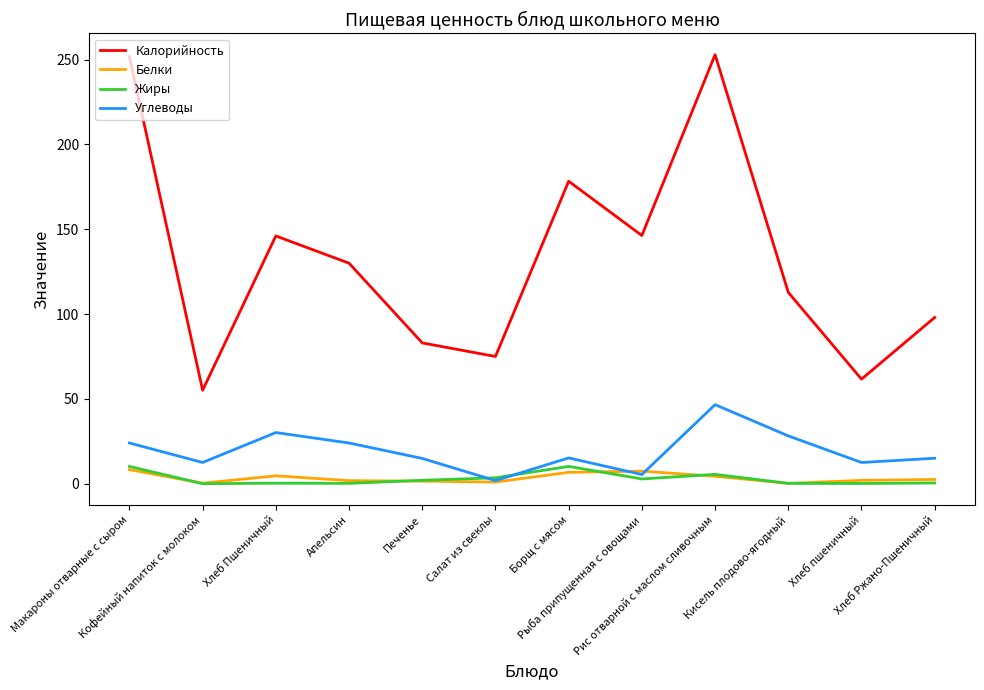

What are all the series names shown in the legend?

Калорийность, Белки, Жиры, Углеводы